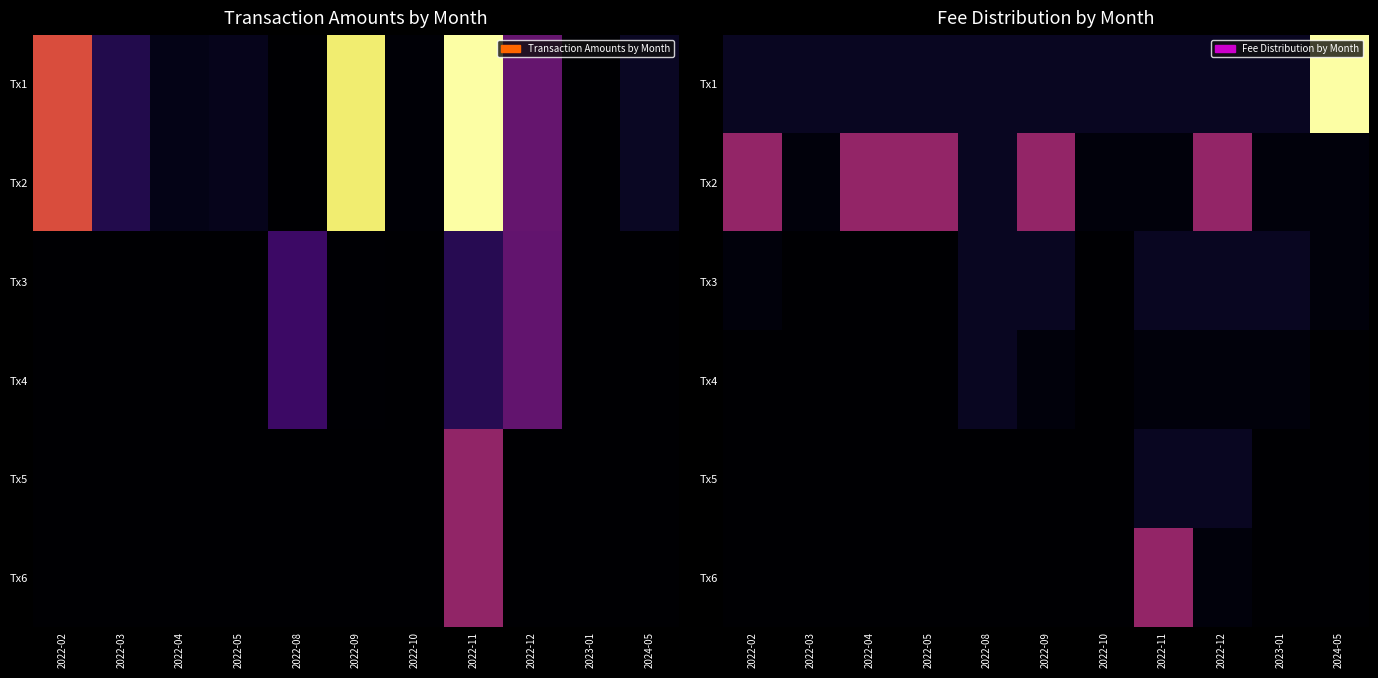

How many categories are shown in the chart?

11